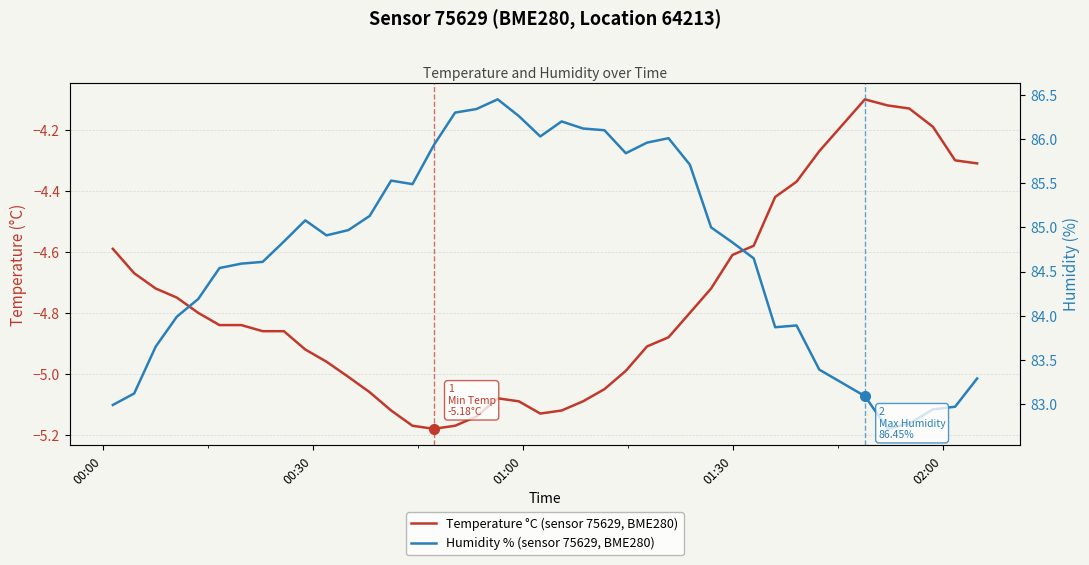

Rank the series by their maximum value, from lowest to highest.

Temperature °C (sensor 75629, BME280), Humidity % (sensor 75629, BME280)